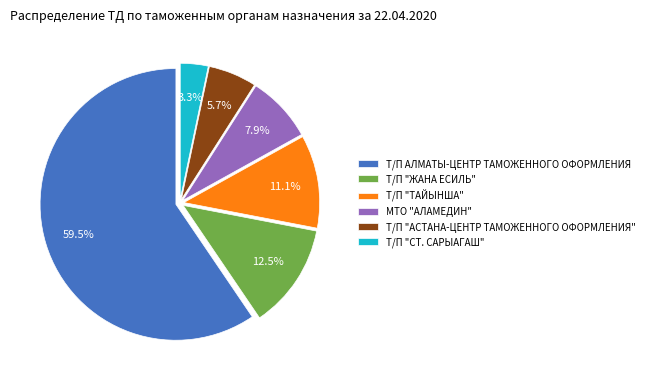

Which slice represents more than half of the pie?

Т/П АЛМАТЫ-ЦЕНТР ТАМОЖЕННОГО ОФОРМЛЕНИЯ